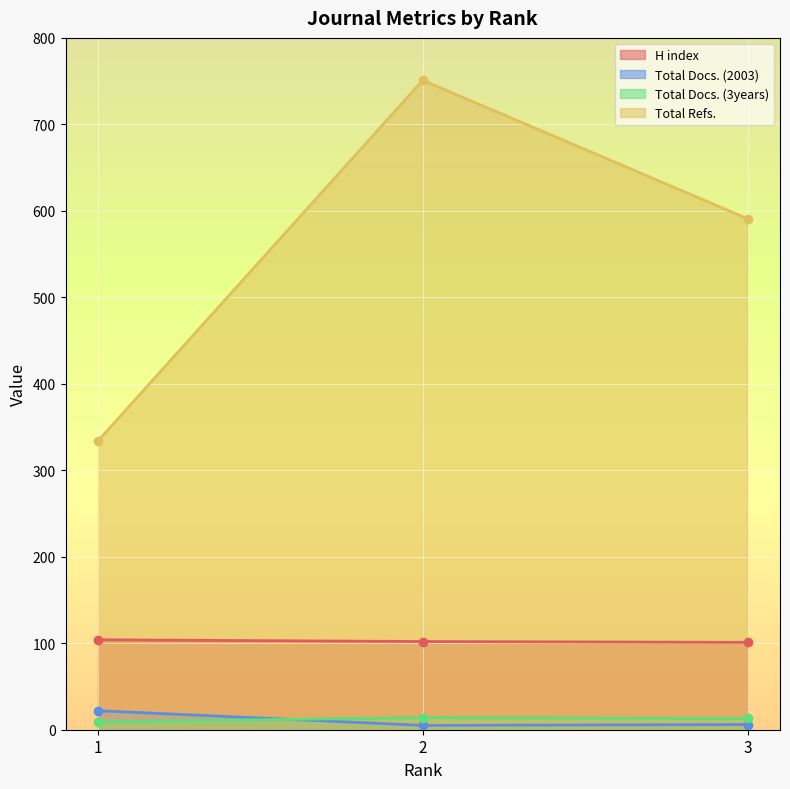

What is the greatest value displayed?

751